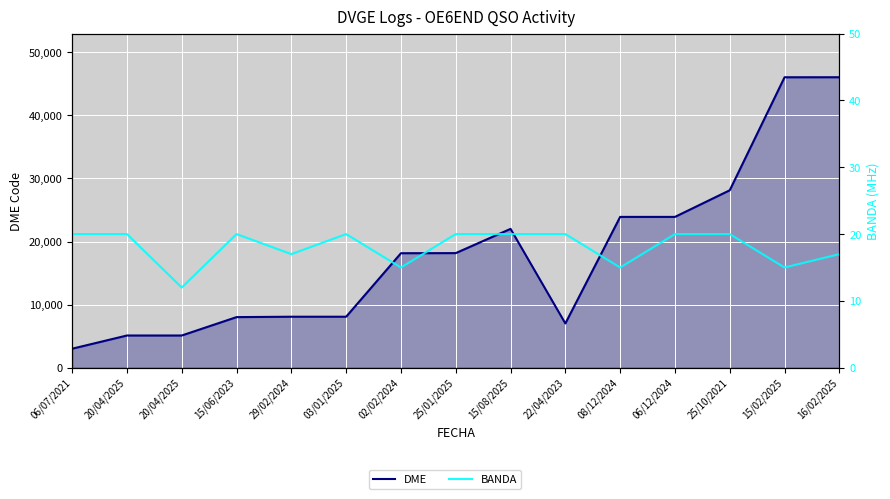

What are all the series names shown in the legend?

DME, BANDA